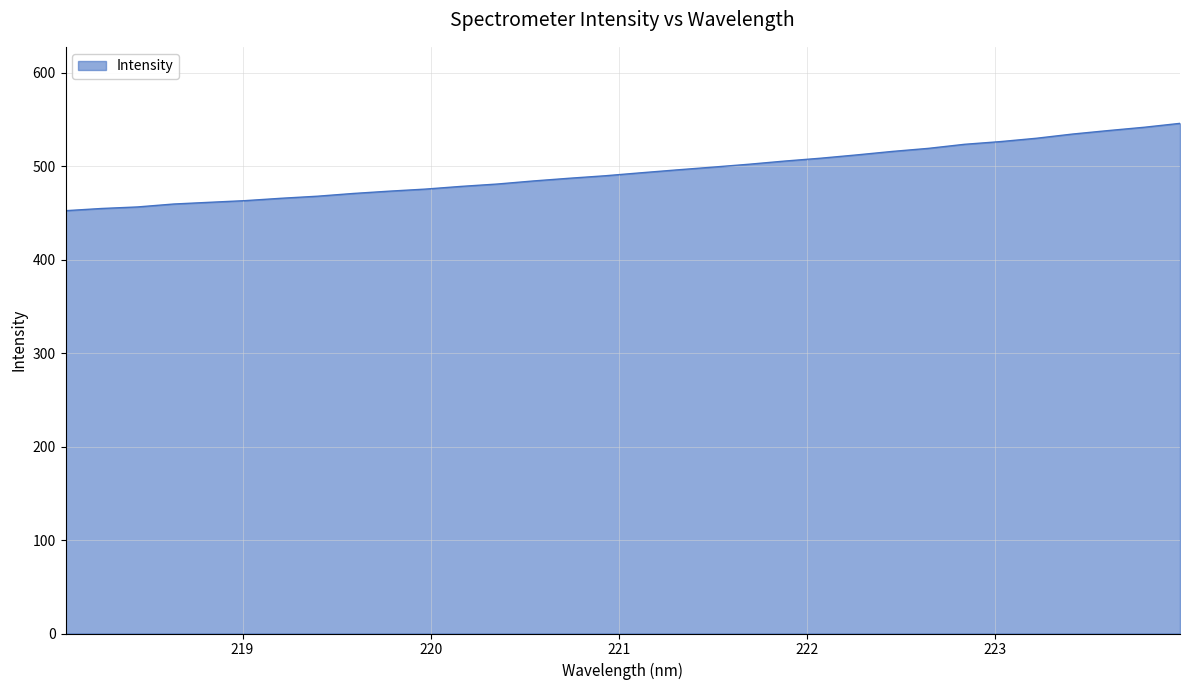

What is the difference between the maximum and minimum values?

93.5